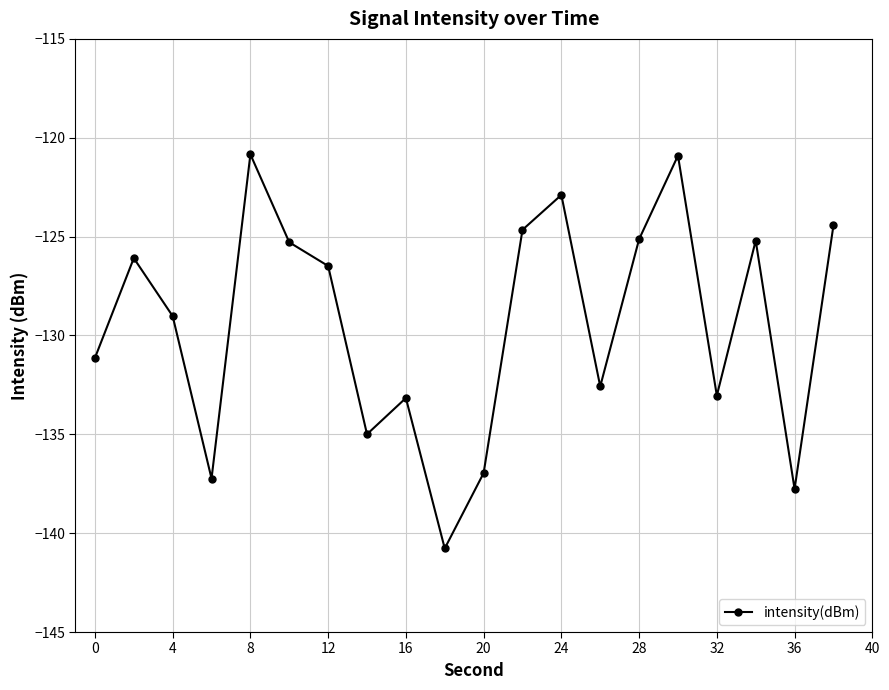

How many interior local valleys (lower than both neighbors) does the data have?

6